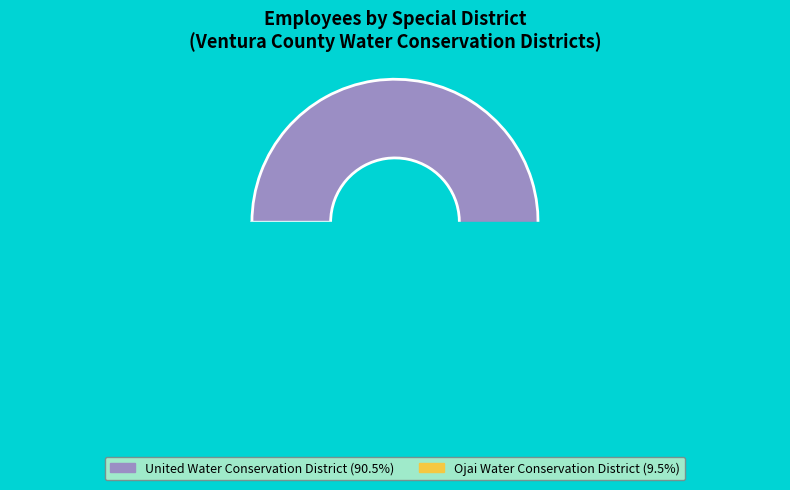

How many slices are in this pie chart?

2